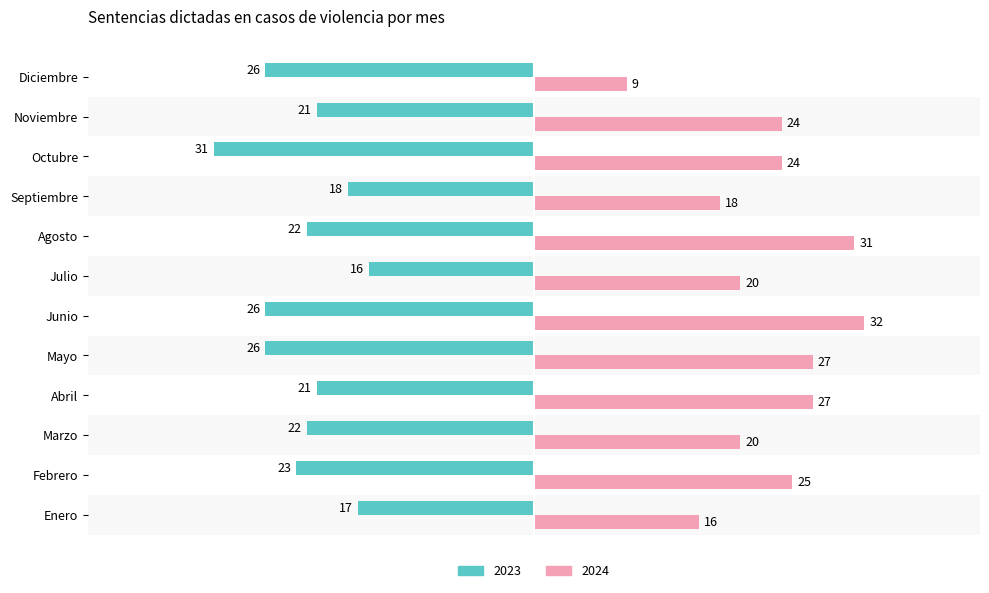

What are all the series names shown in the legend?

2023, 2024